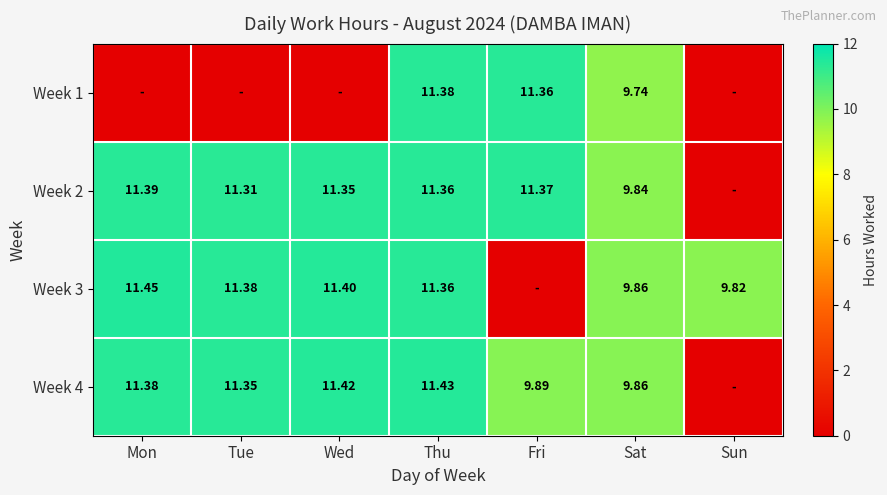

At which label does Week 2 first exceed 11?

Mon